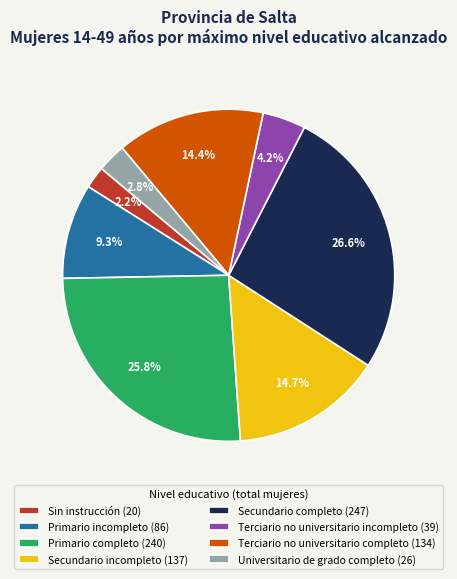

Do Sin instrucción (20) and Terciario no universitario completo (134) together represent more than half of the pie?

No